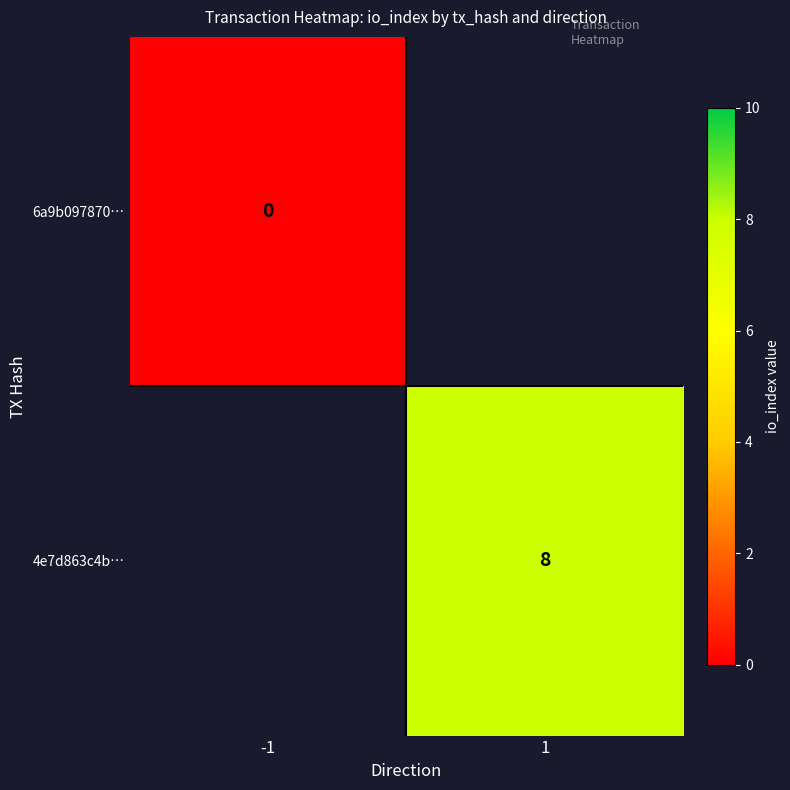

Count the number of categories in the chart.

2